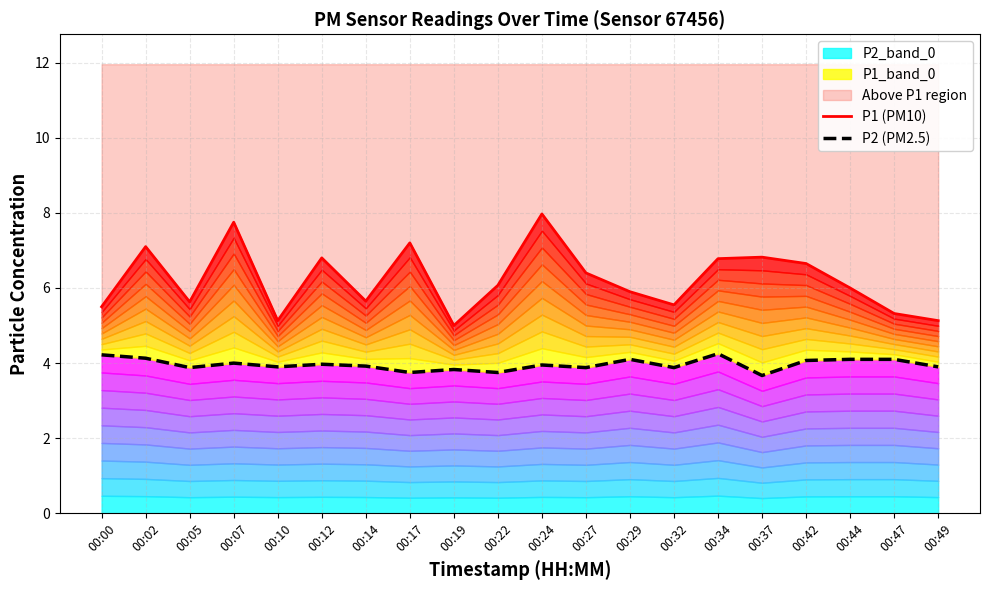

List the series in order of their peak value, highest first.

P1 (PM10), P2 (PM2.5)